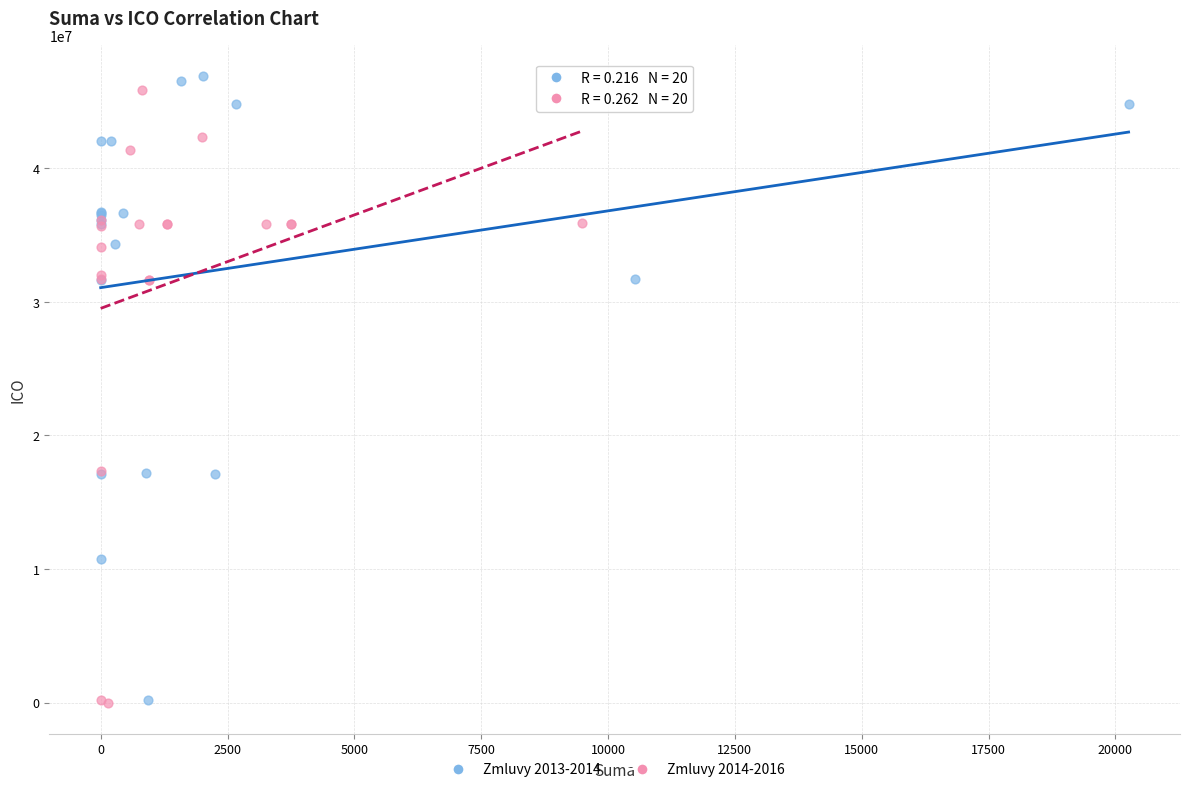

Which series contains the highest Y value?

Zmluvy 2013-2014